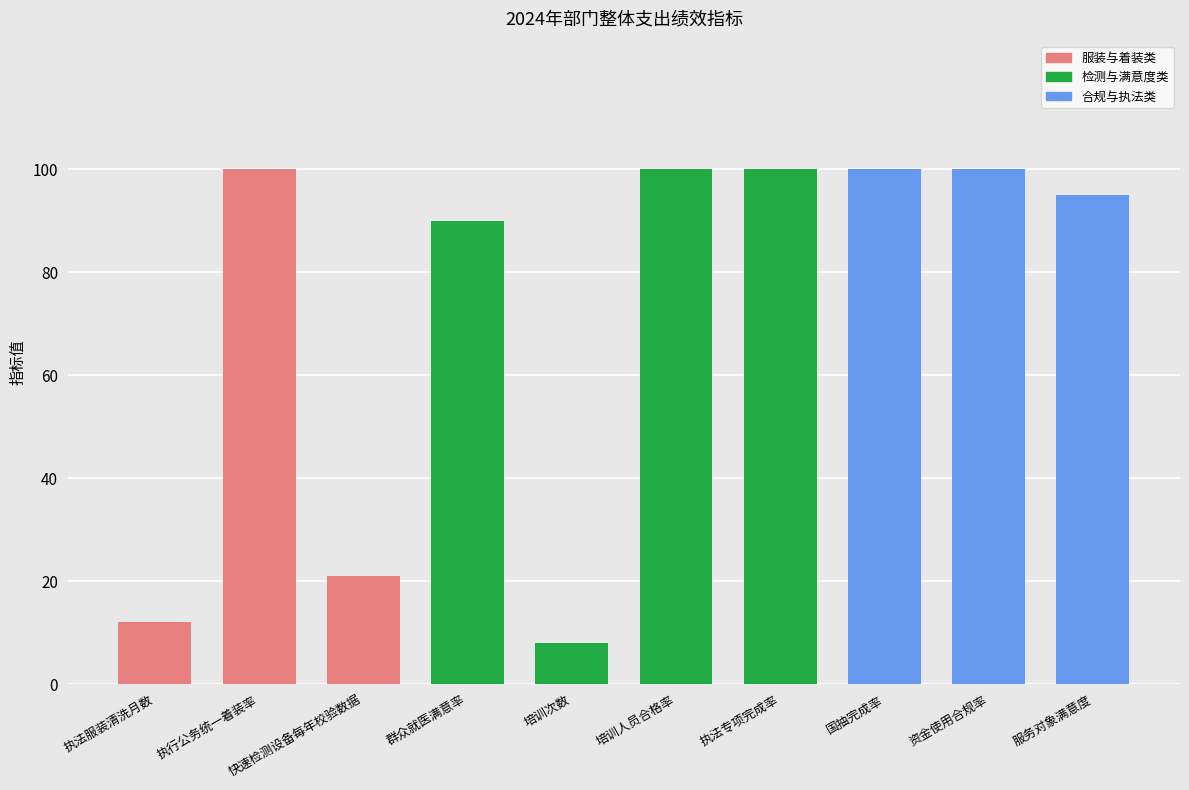

What is the change in value from 资金使用合规率 to 服务对象满意度?

-5